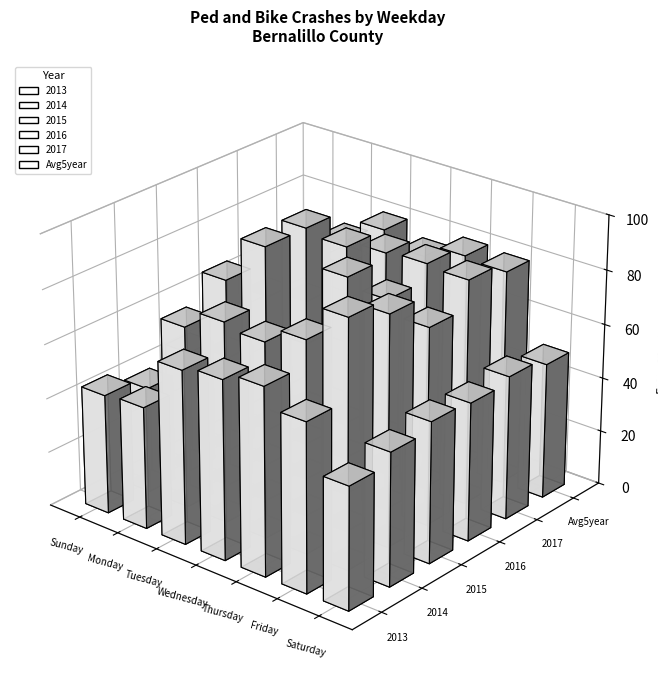

At Sunday, list the series in order from smallest to largest.

2016, 2014, Avg5year, 2013, 2015, 2017